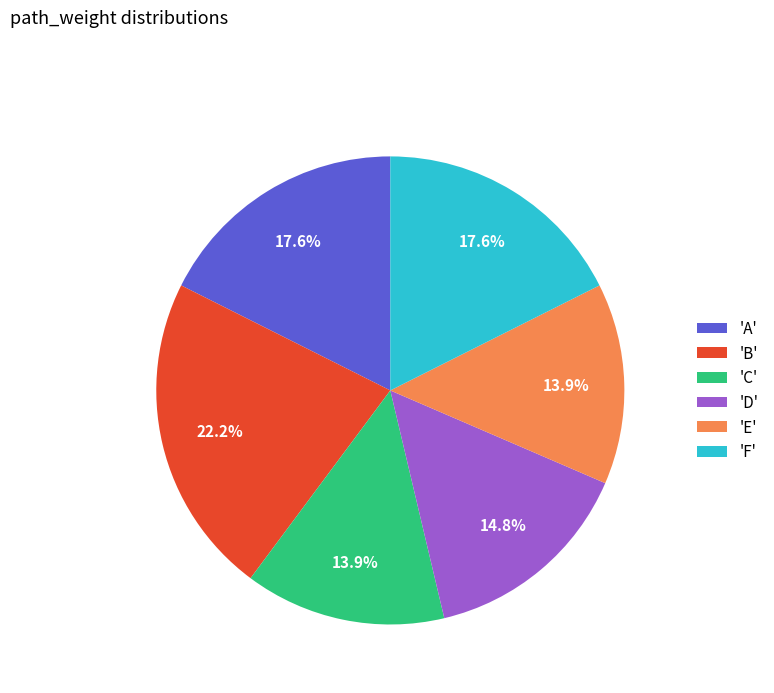

To the nearest percent, what is the average slice percentage?

17%